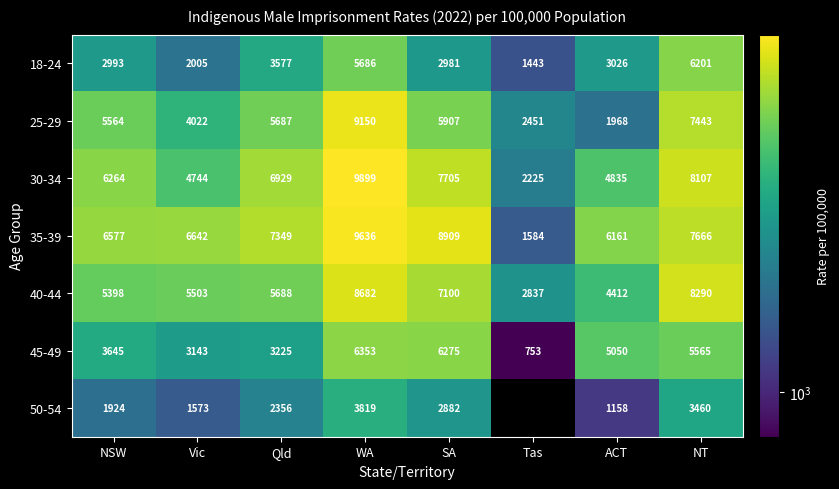

What is the total value across all series at NSW?

32365.0